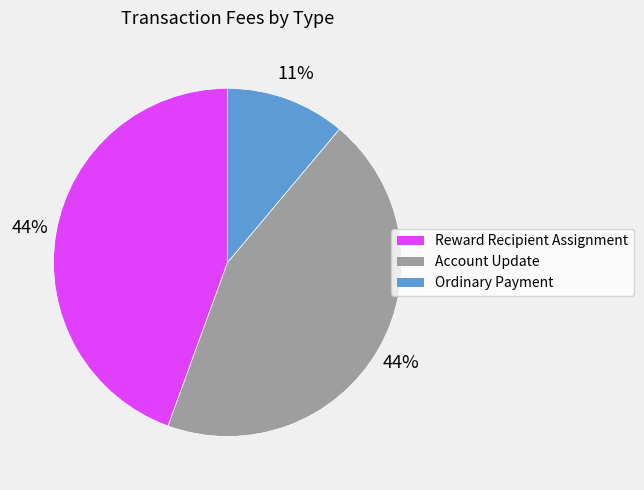

What percentage is the Reward Recipient Assignment slice, to the nearest percent?

44%